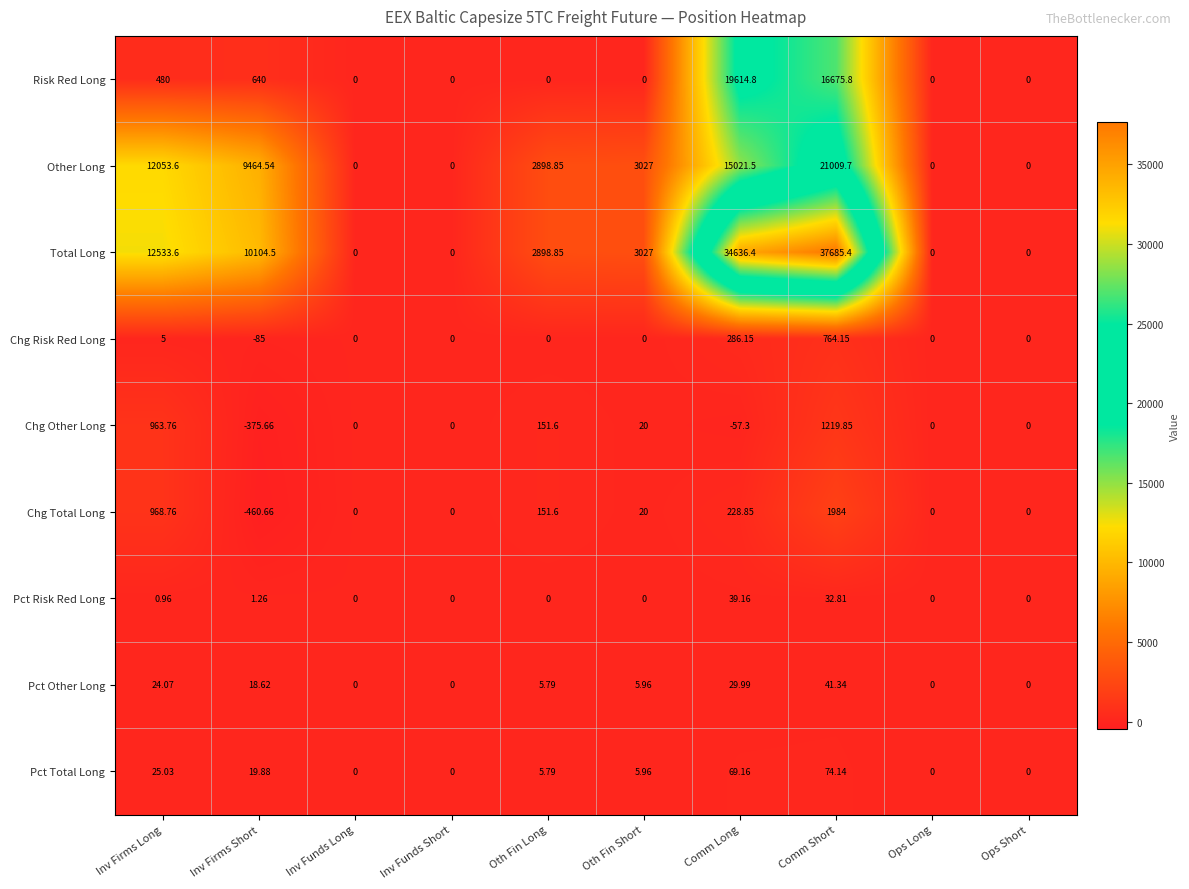

List the series in order of their peak value, lowest first.

Pct Risk Red Long, Pct Other Long, Pct Total Long, Chg Risk Red Long, Chg Other Long, Chg Total Long, Risk Red Long, Other Long, Total Long